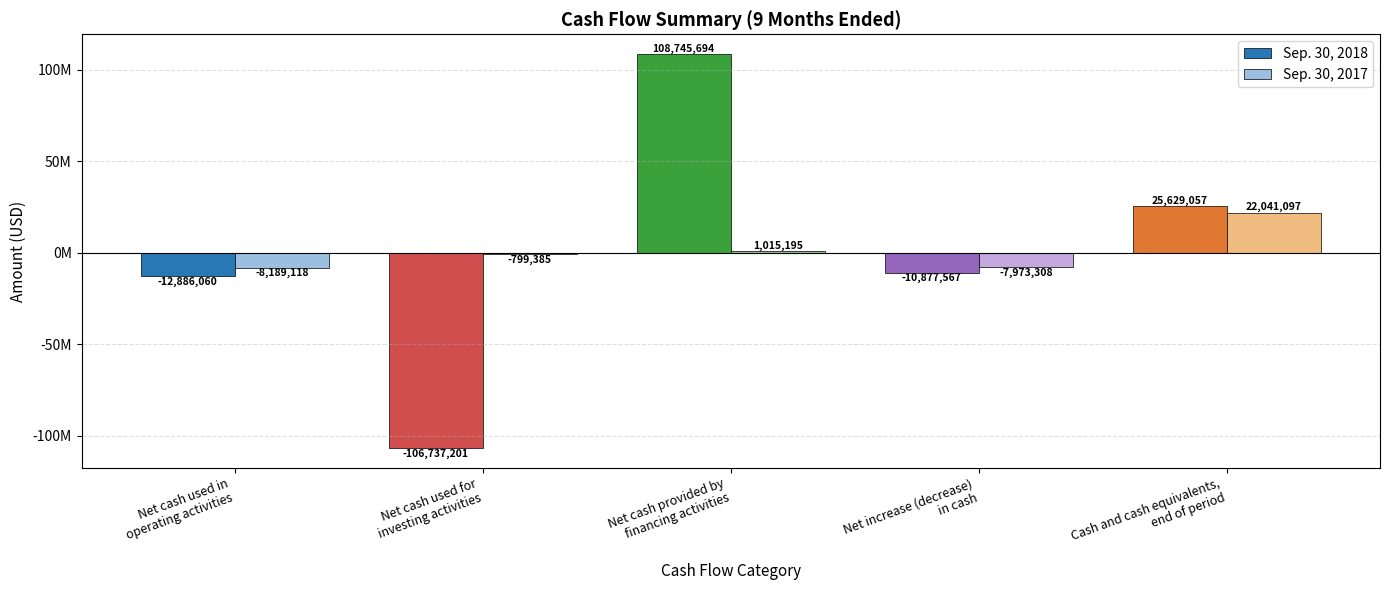

What is the total value across all series at Net cash provided by
financing activities?

109760889